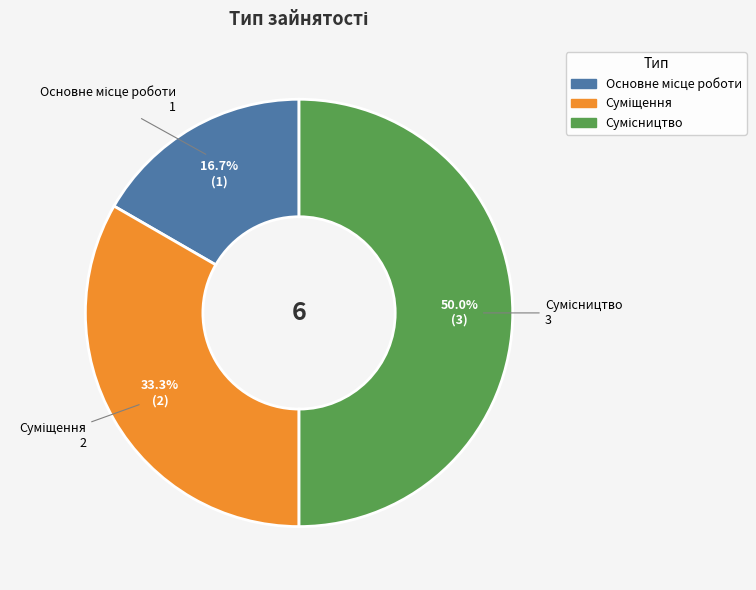

What is the change in value from Основне місце роботи to Суміщення?

+1